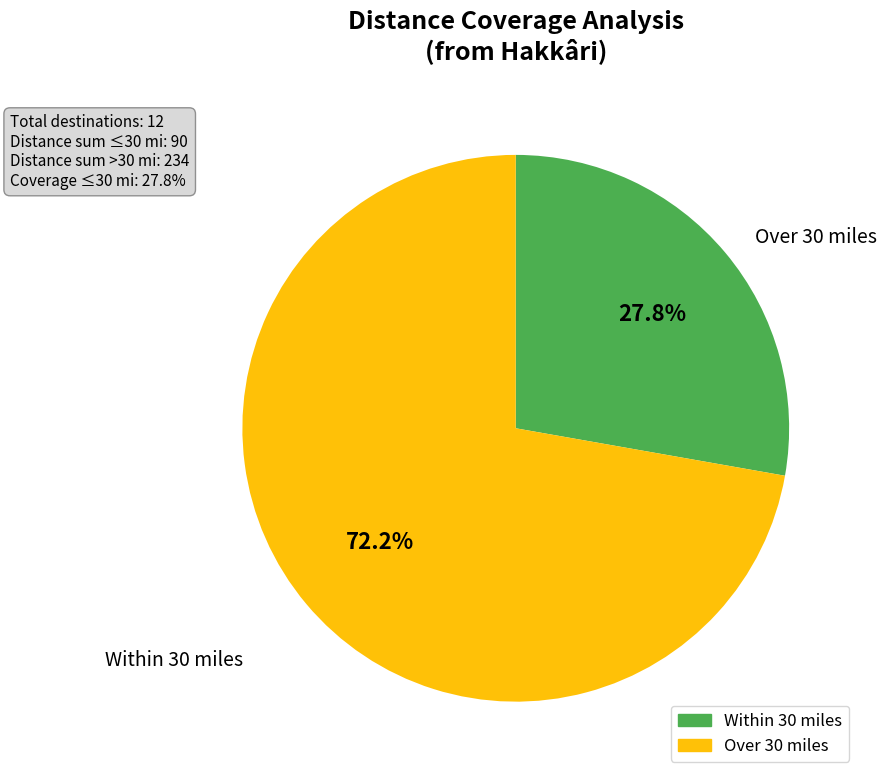

Does any single category account for the majority?

Yes